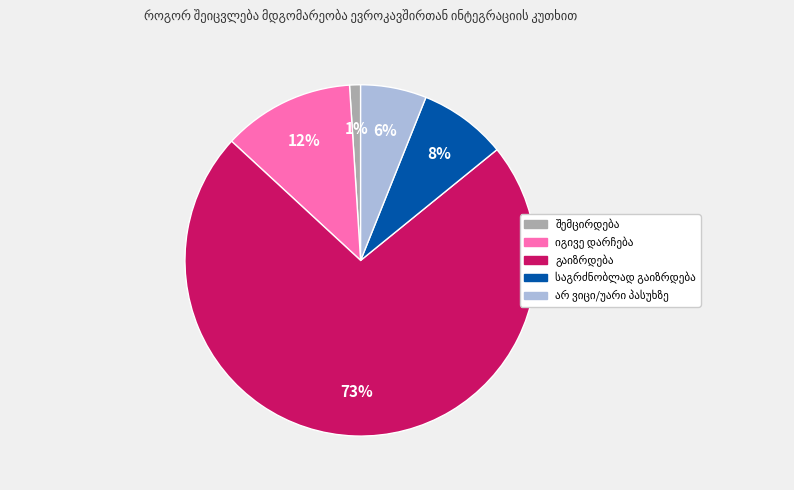

To the nearest percent, what is the difference between the largest and smallest slice percentages?

72%